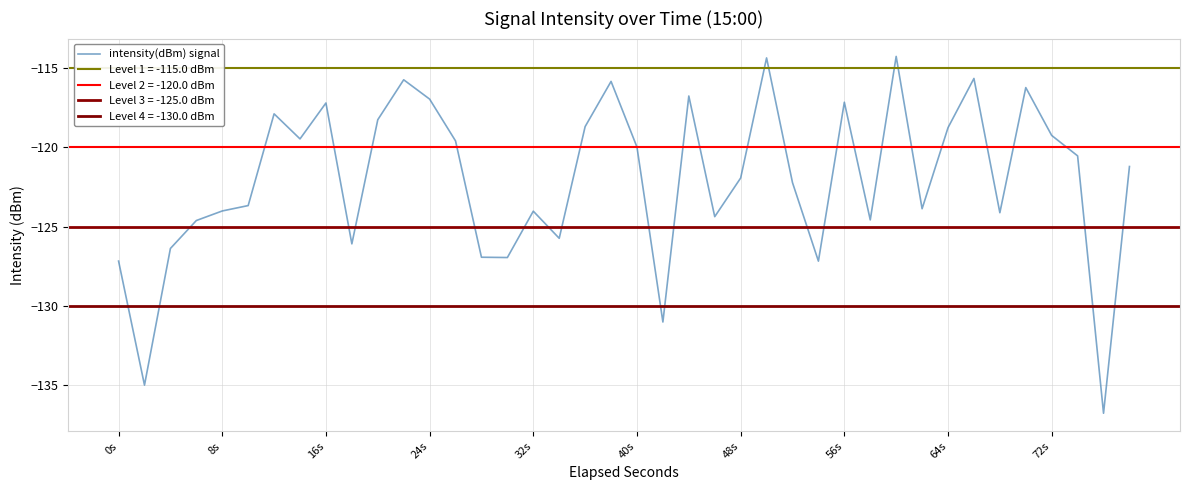

Is it true that intensity(dBm) signal equals -172.8 at 0s?

False